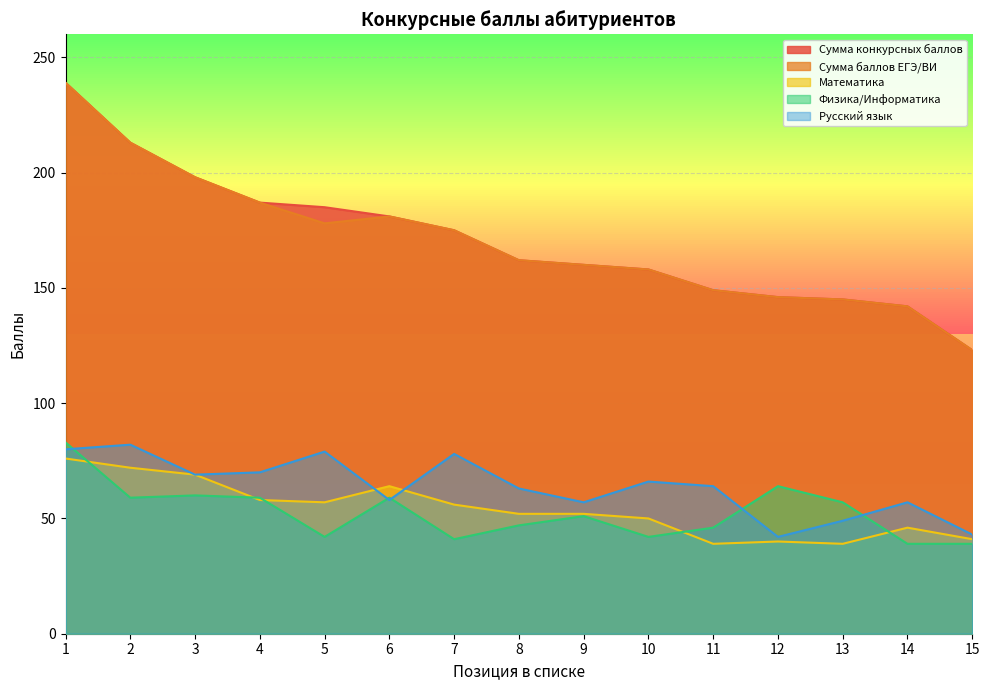

True or false: Сумма баллов ЕГЭ/ВИ has more than 0 interior local peaks.

True